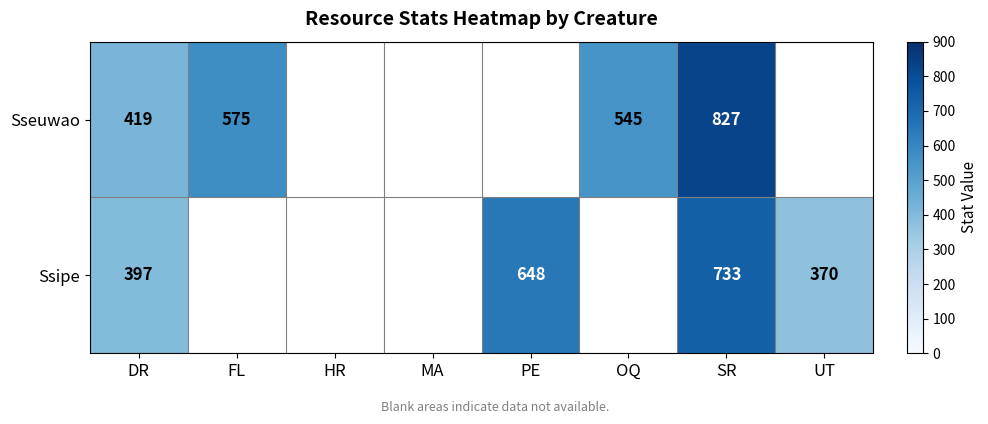

Which has a higher value, FL or OQ?

FL